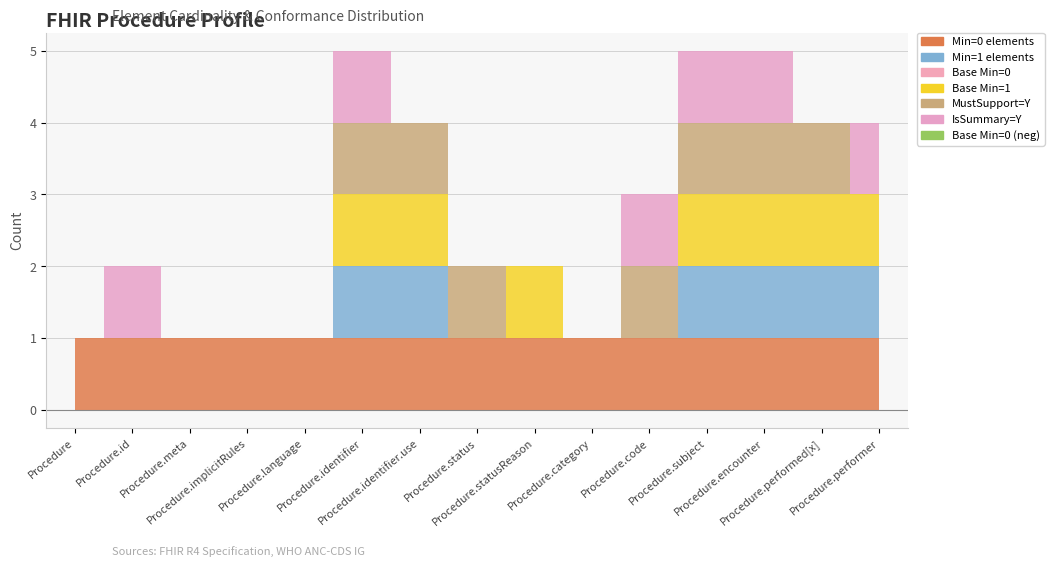

Between Procedure.statusReason and Procedure.performed[x], which series saw the biggest shift?

Min=1 elements